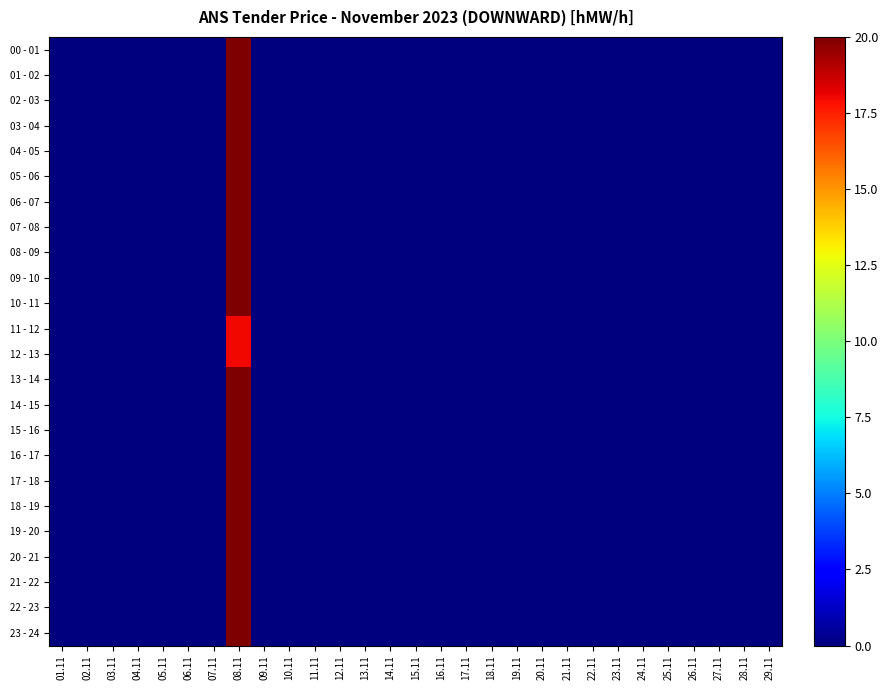

Rank the series at 13.11 from lowest to highest value.

00 - 01, 01 - 02, 02 - 03, 03 - 04, 04 - 05, 05 - 06, 06 - 07, 07 - 08, 08 - 09, 09 - 10, 10 - 11, 11 - 12, 12 - 13, 13 - 14, 14 - 15, 15 - 16, 16 - 17, 17 - 18, 18 - 19, 19 - 20, 20 - 21, 21 - 22, 22 - 23, 23 - 24